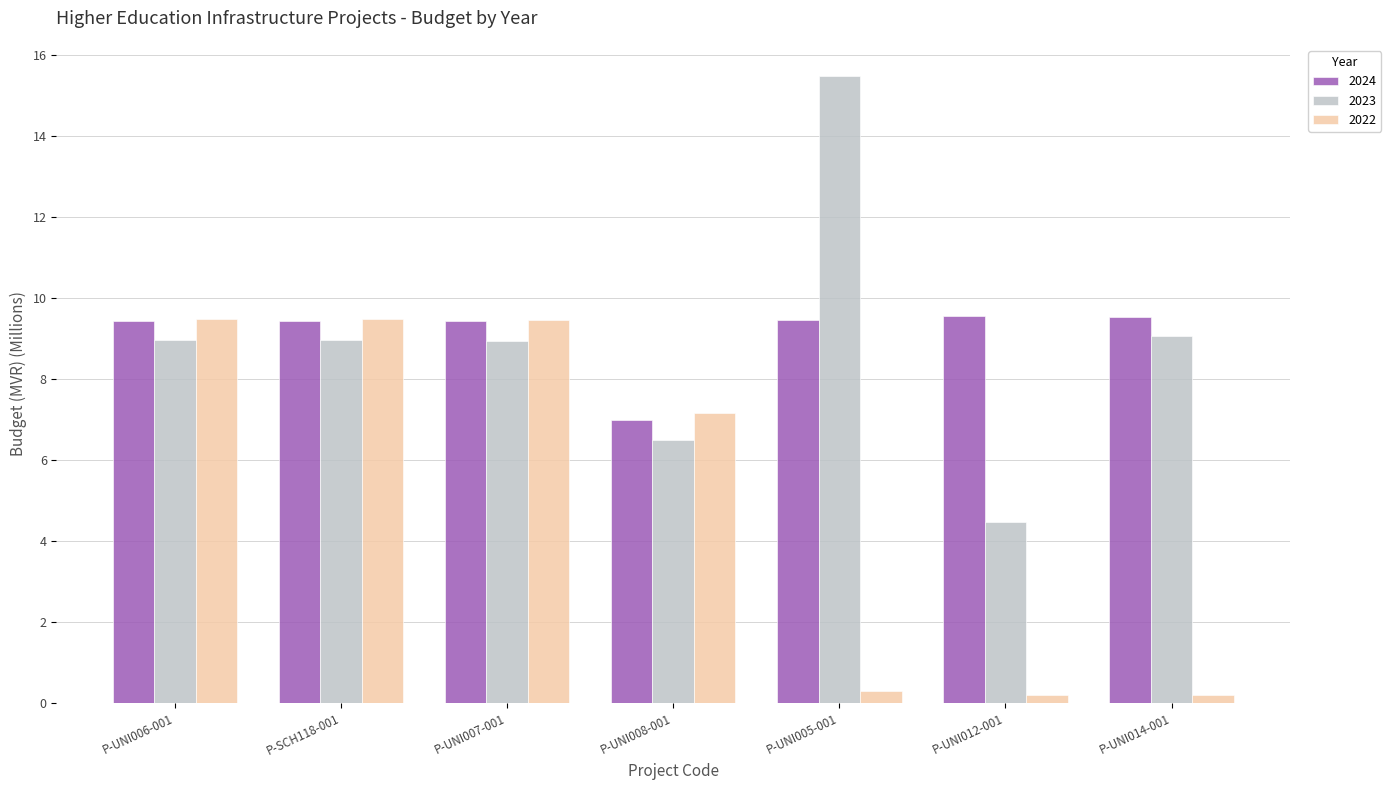

What is the average value of the 2022 series?

5.2